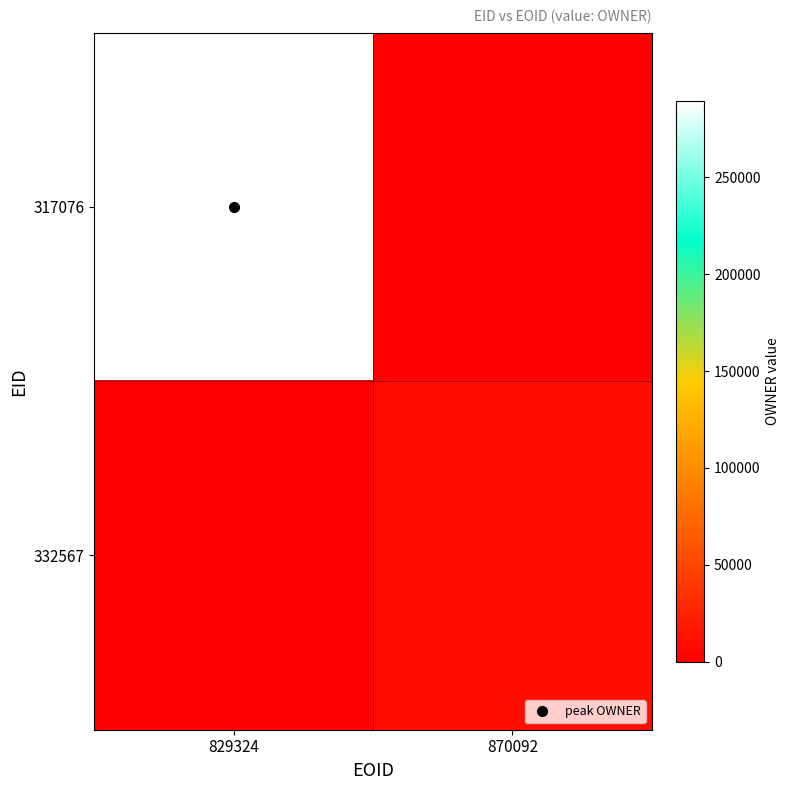

How many categories are shown in the chart?

2